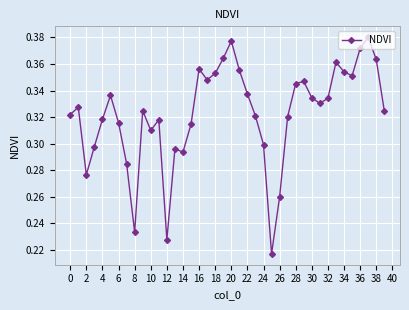

True or false: the data has more than 2 interior local peaks.

True